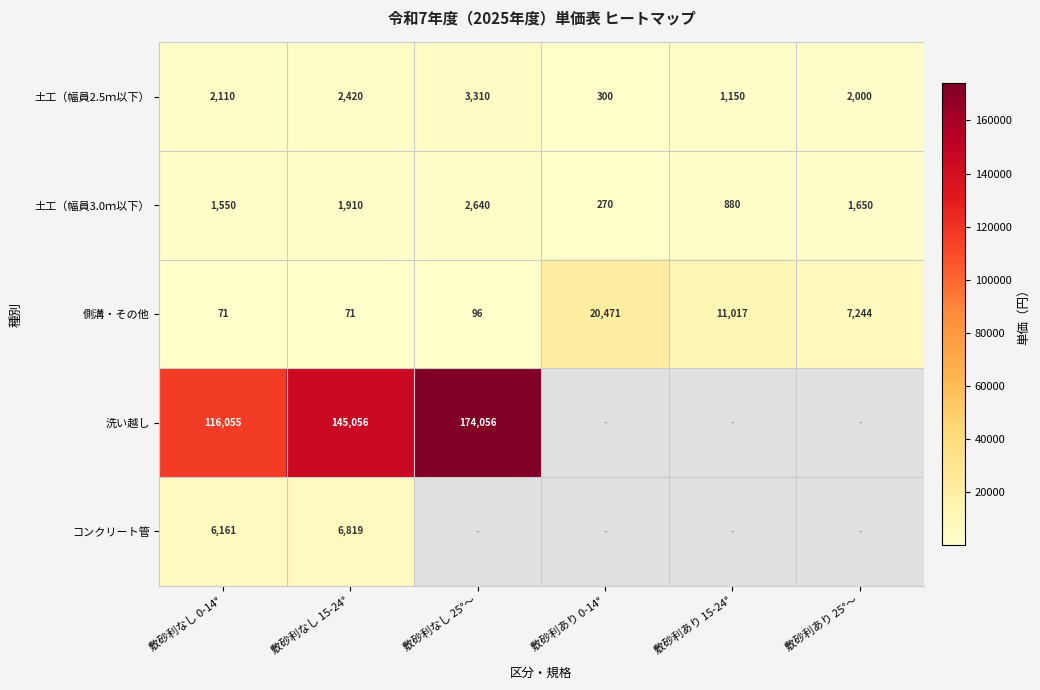

How many data points in 土工（幅員3.0ｍ以下） are less than 1650?

3